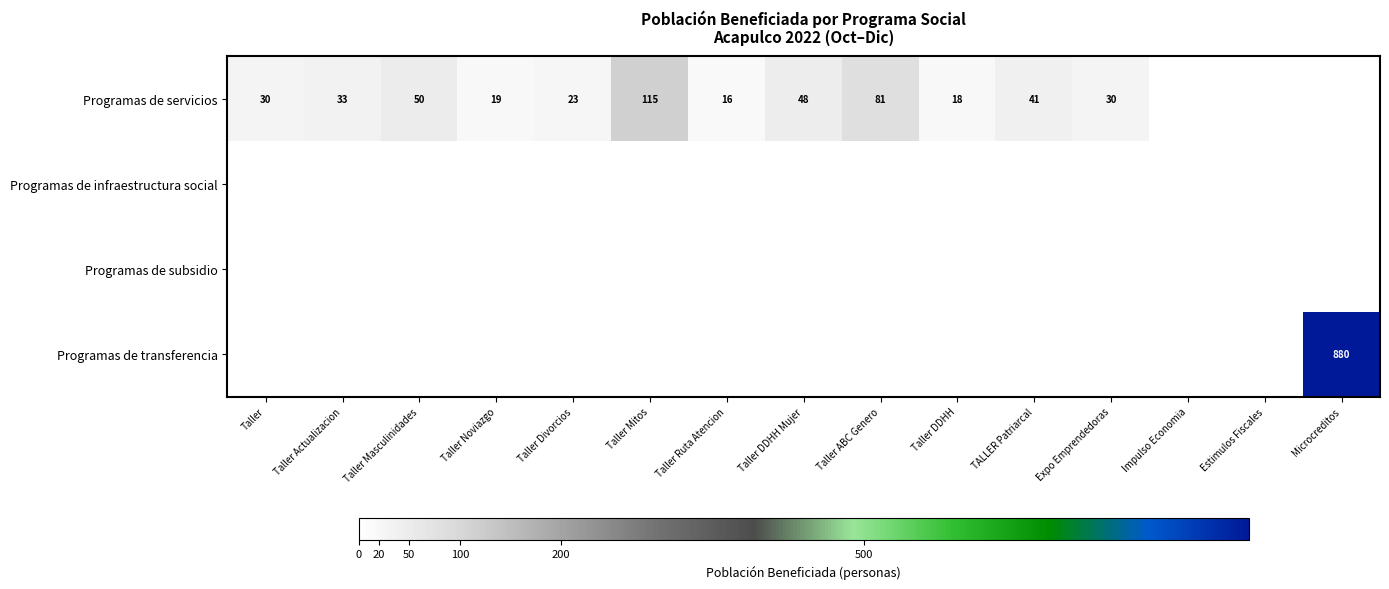

What is the difference between the Programas de servicios values at Taller Divorcios and Taller Mitos?

92